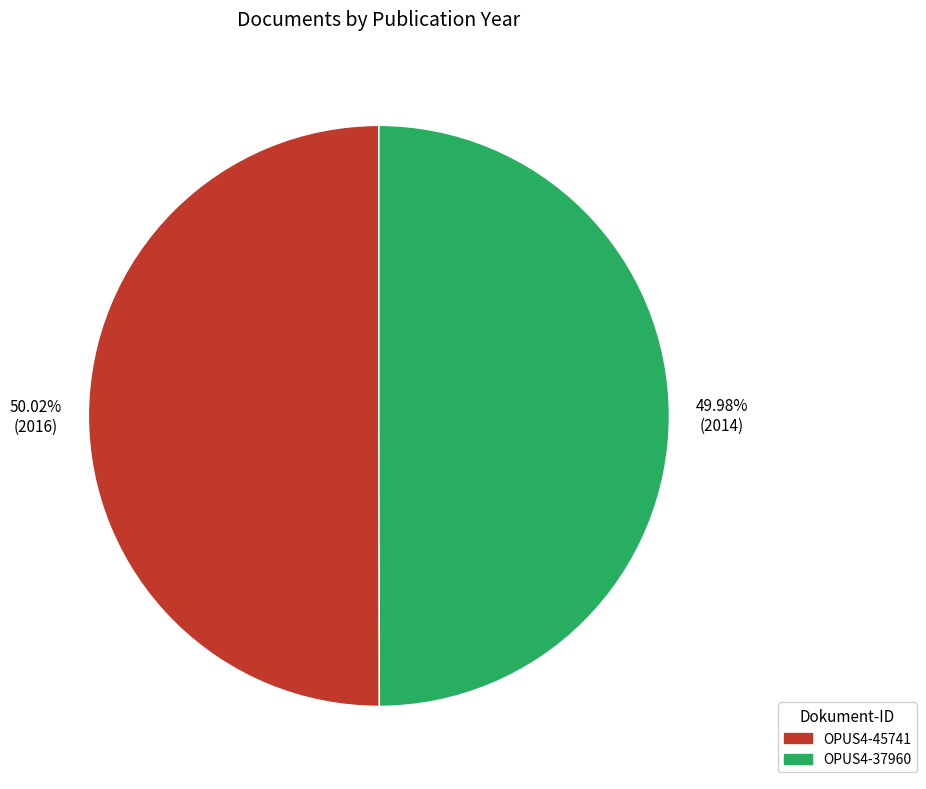

What is the ratio of the value at OPUS4-37960 to the value at OPUS4-45741?

1.0